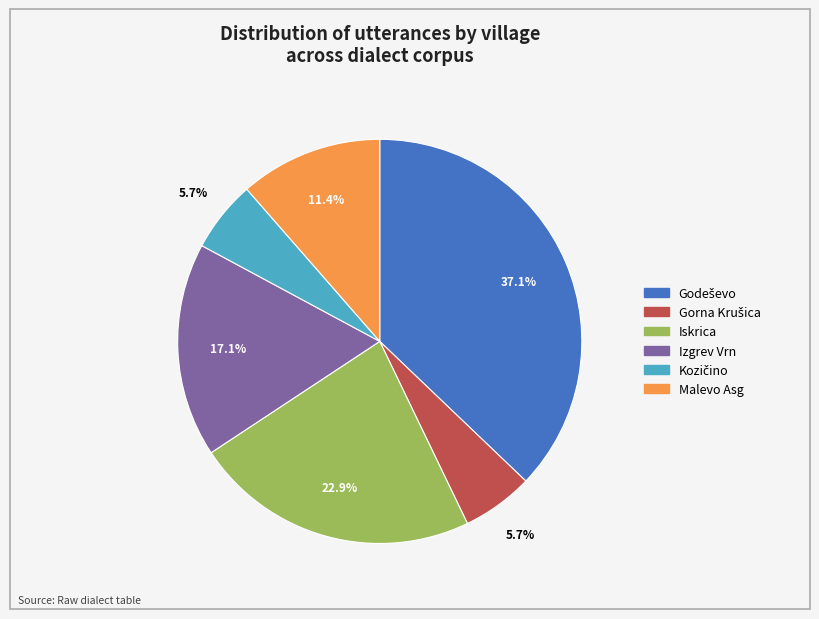

What percentage is NOT represented by Izgrev Vrn?

82.9%